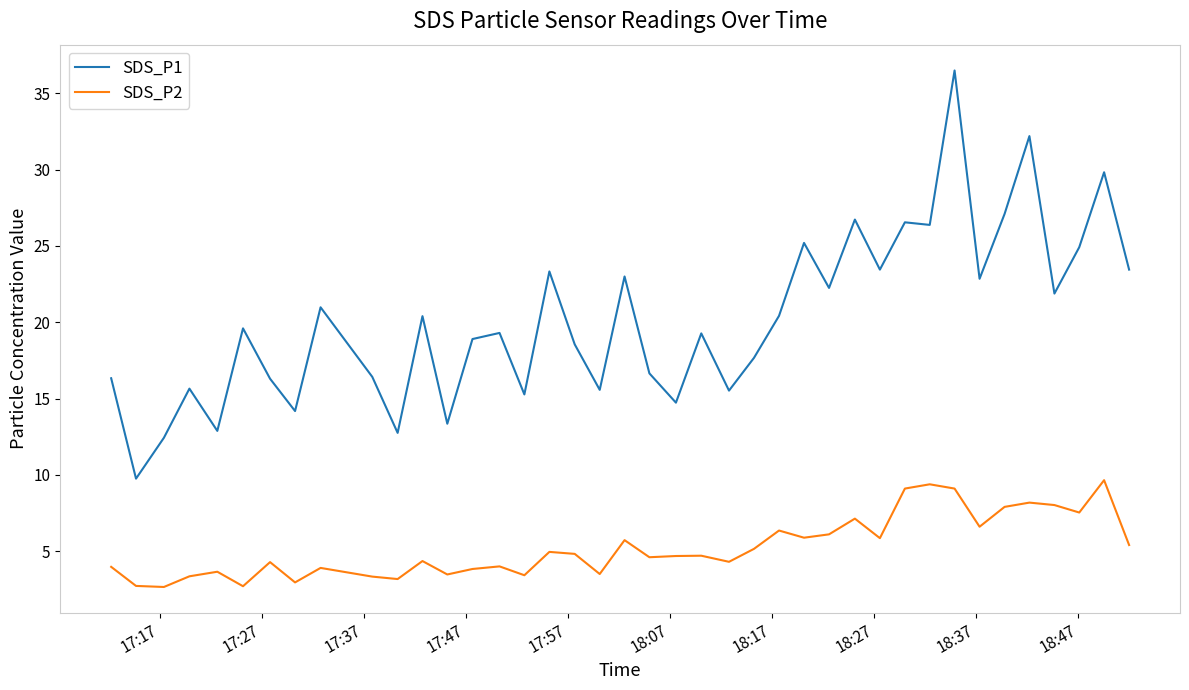

List the series in order of their peak value, lowest first.

SDS_P2, SDS_P1